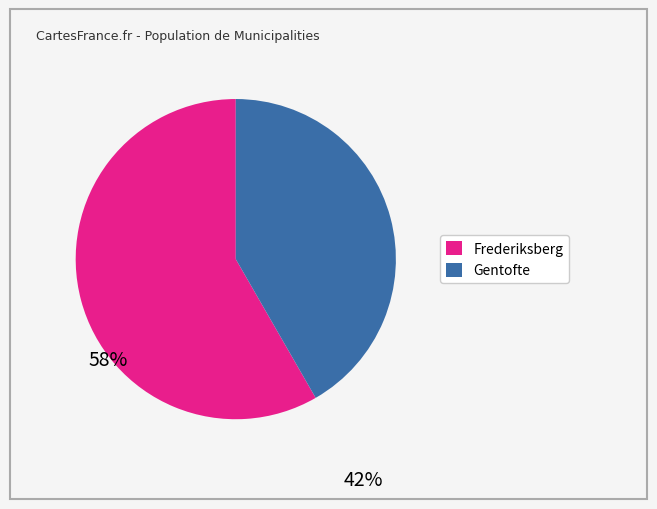

Is there a majority slice in this chart?

Yes